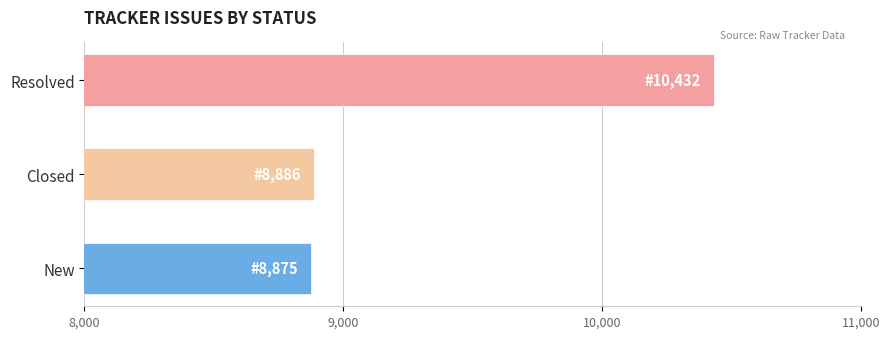

What is the average value?

9398